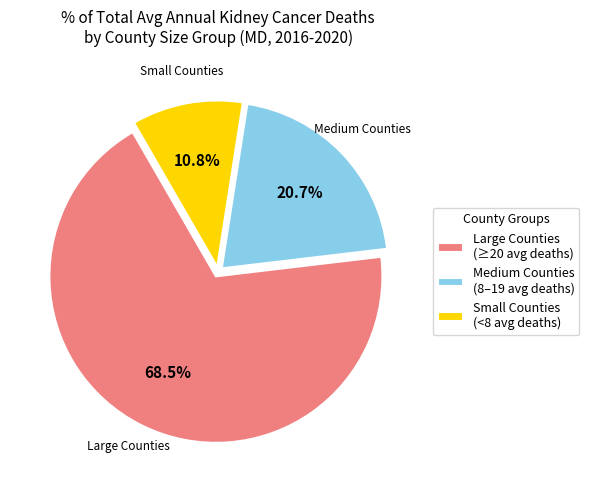

Which slice is the largest?

Large Counties (≥20 avg deaths)